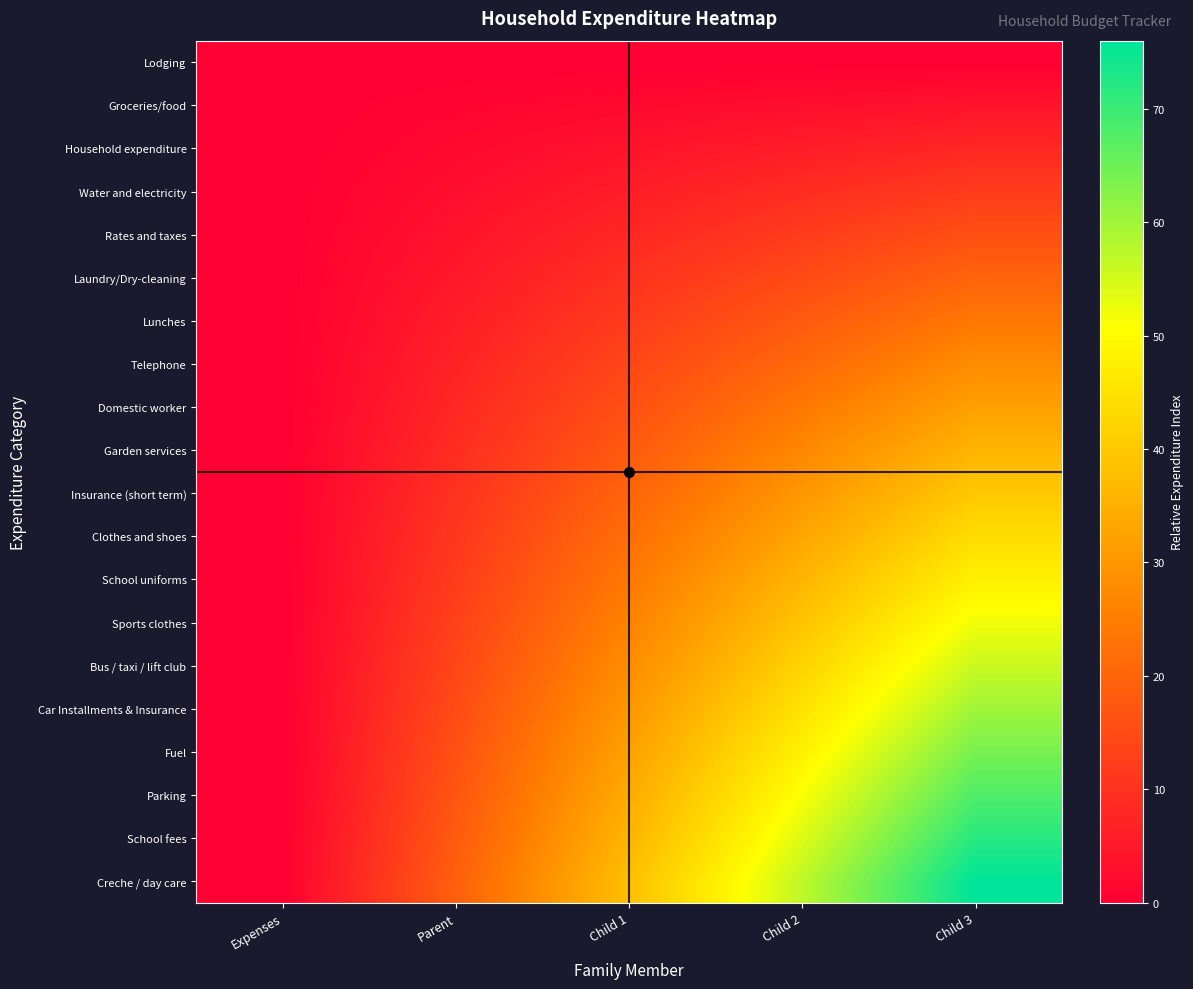

At Expenses, list the series in order from largest to smallest.

Lodging, Groceries/food, Household expenditure, Water and electricity, Rates and taxes, Laundry/Dry-cleaning, Lunches, Telephone, Domestic worker, Garden services, Insurance (short term), Clothes and shoes, School uniforms, Sports clothes, Bus / taxi / lift club, Car Installments & Insurance, Fuel, Parking, School fees, Creche / day care